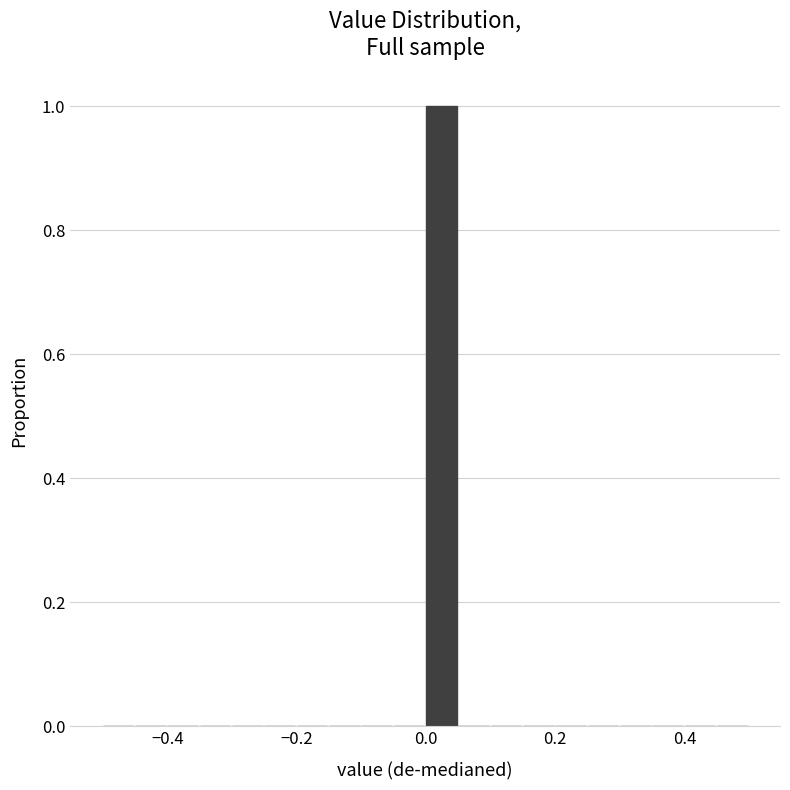

Around what value on the x-axis is the tallest bar? Give the approximate position of its centre, as read against the axis.

0.02